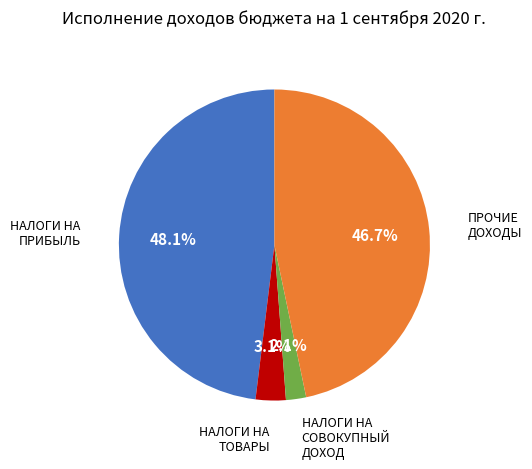

Is there any slice that represents more than half of the pie?

No